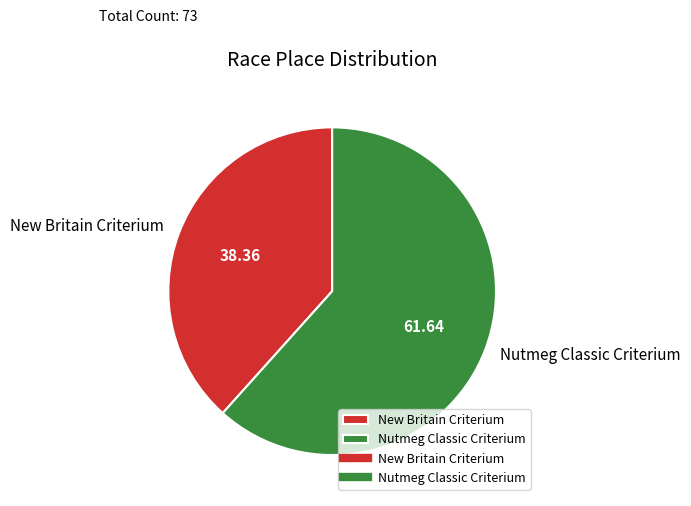

Which slice represents more than half of the pie?

Nutmeg Classic Criterium